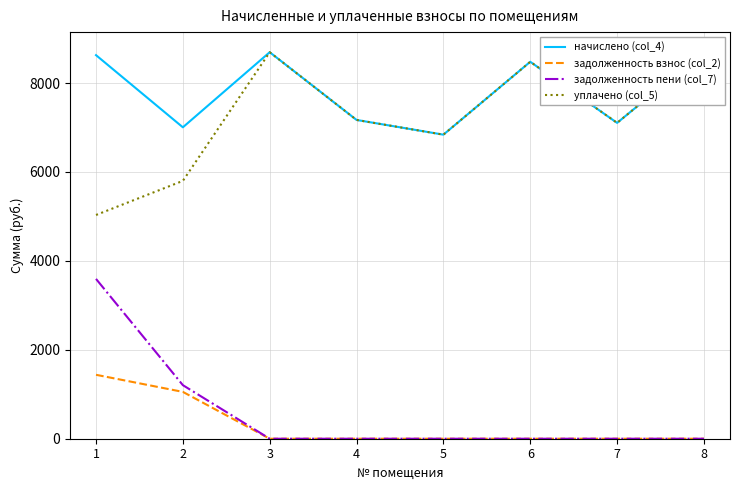

Is this an area chart (filled region under the line)?

No